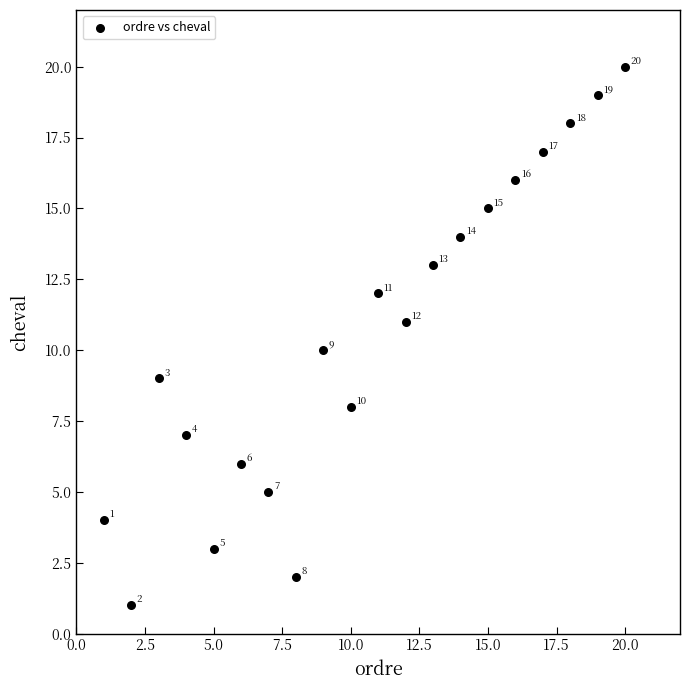

What Y value in the scatter plot is closest to 10?

10